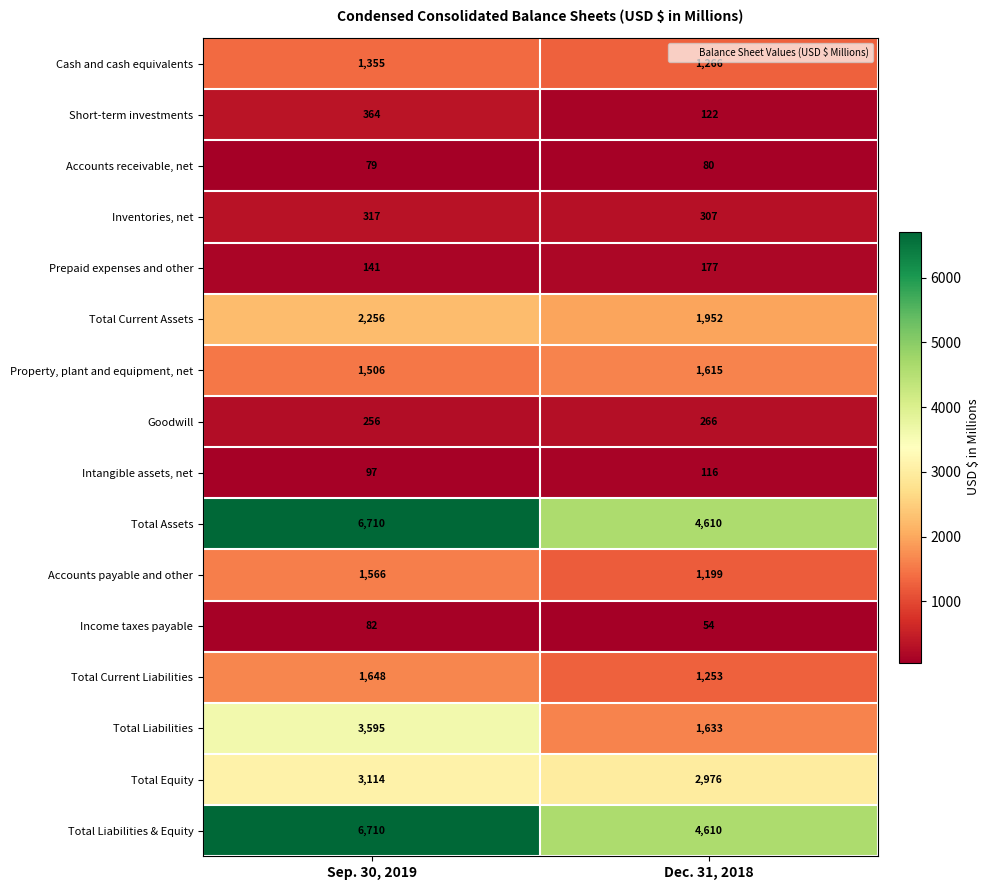

What is the difference between the highest and lowest values at Dec. 31, 2018?

4556